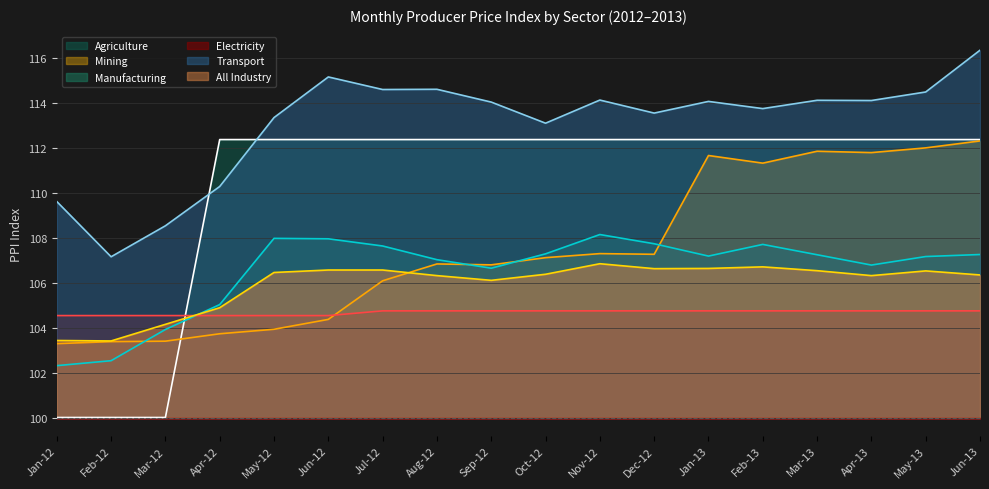

True or false: All Industry has more than 1 interior local peaks.

True